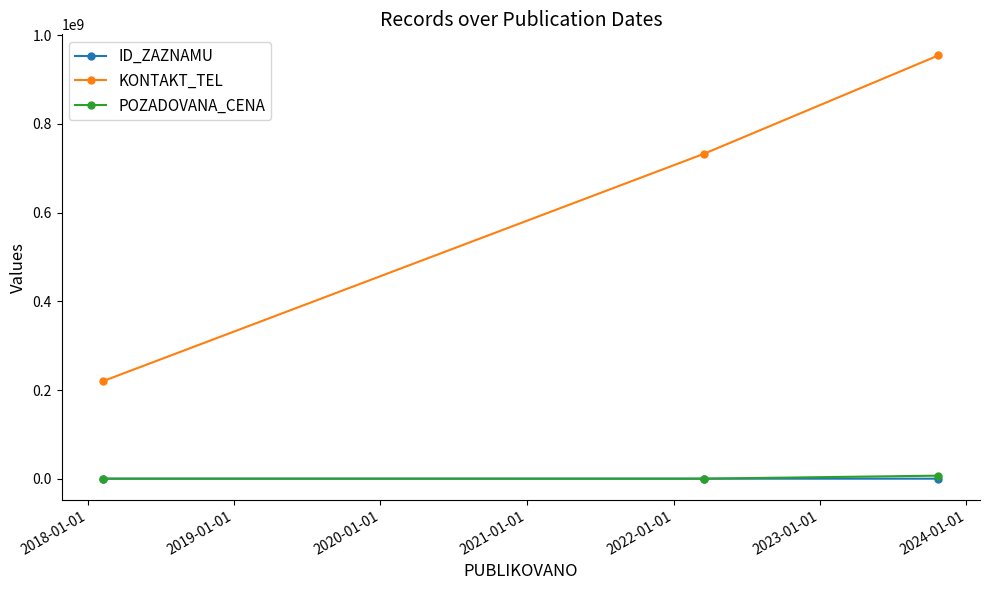

What is the smallest value displayed?

84152